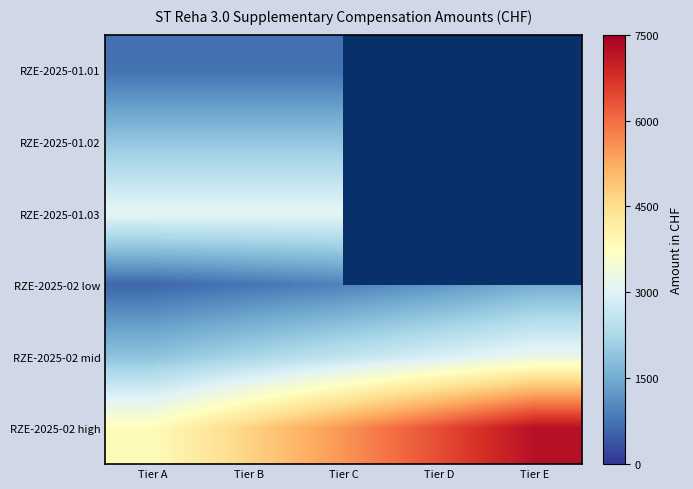

Reading right to left, extract all data points from this chart.

RZE-2025-01.01: Tier E=0.0	Tier D=0.0	Tier C=719.5	Tier B=719.5	Tier A=719.5
RZE-2025-01.02: Tier E=0.0	Tier D=0.0	Tier C=1918.6	Tier B=1918.6	Tier A=1918.6
RZE-2025-01.03: Tier E=0.0	Tier D=0.0	Tier C=3117.8	Tier B=3117.8	Tier A=3117.8
RZE-2025-02 low: Tier E=1530.0	Tier D=1190.0	Tier C=935.0	Tier B=765.0	Tier A=595.0
RZE-2025-02 mid: Tier E=3230.0	Tier D=2890.0	Tier C=2550.0	Tier B=2210.0	Tier A=1870.0
RZE-2025-02 high: Tier E=7225.0	Tier D=6375.0	Tier C=5525.0	Tier B=4675.0	Tier A=3825.0